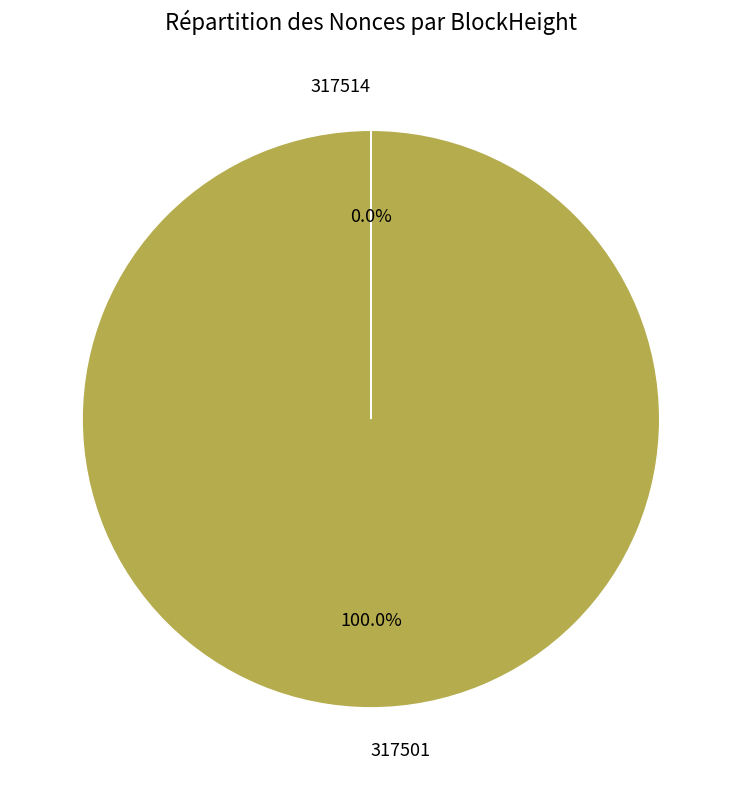

Is there a majority slice in this chart?

Yes